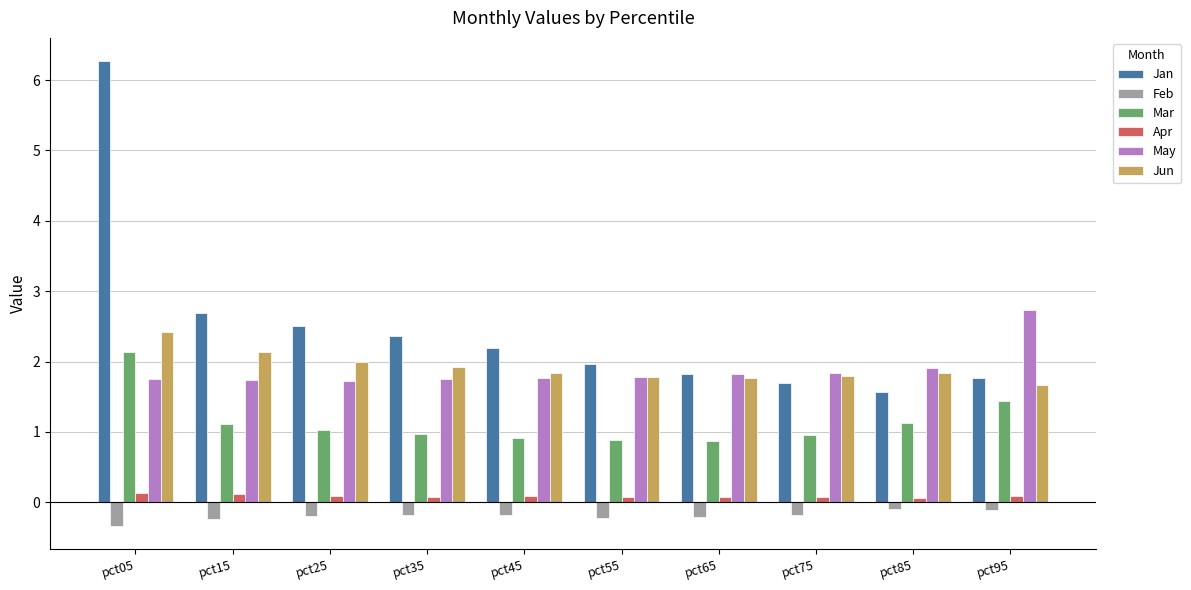

What is the difference between the second highest and second lowest values in the May series?

0.2